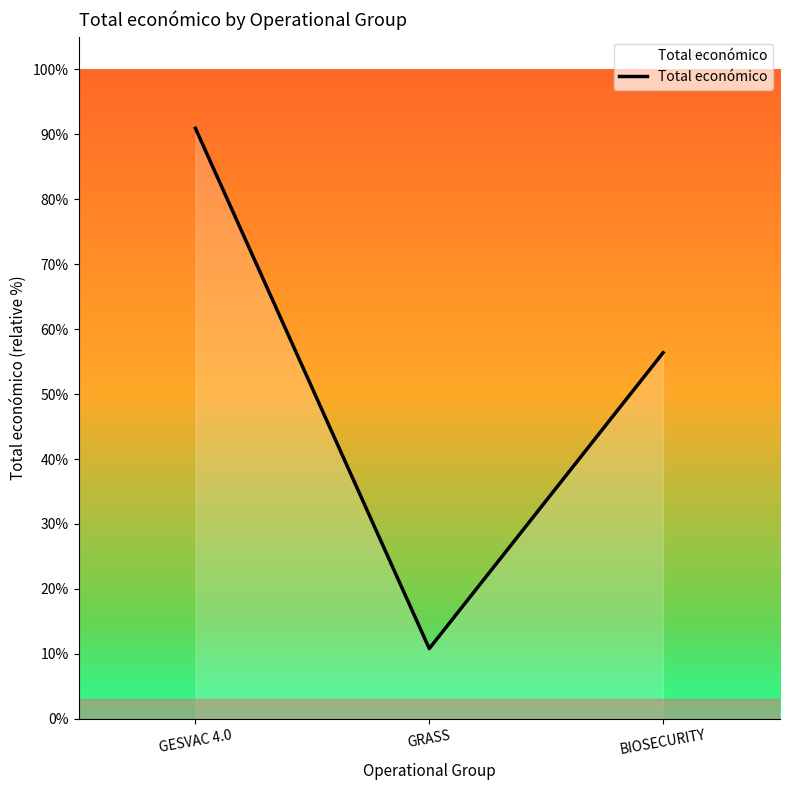

Reading left to right, extract all data points from this chart.

90.9	10.8	56.4